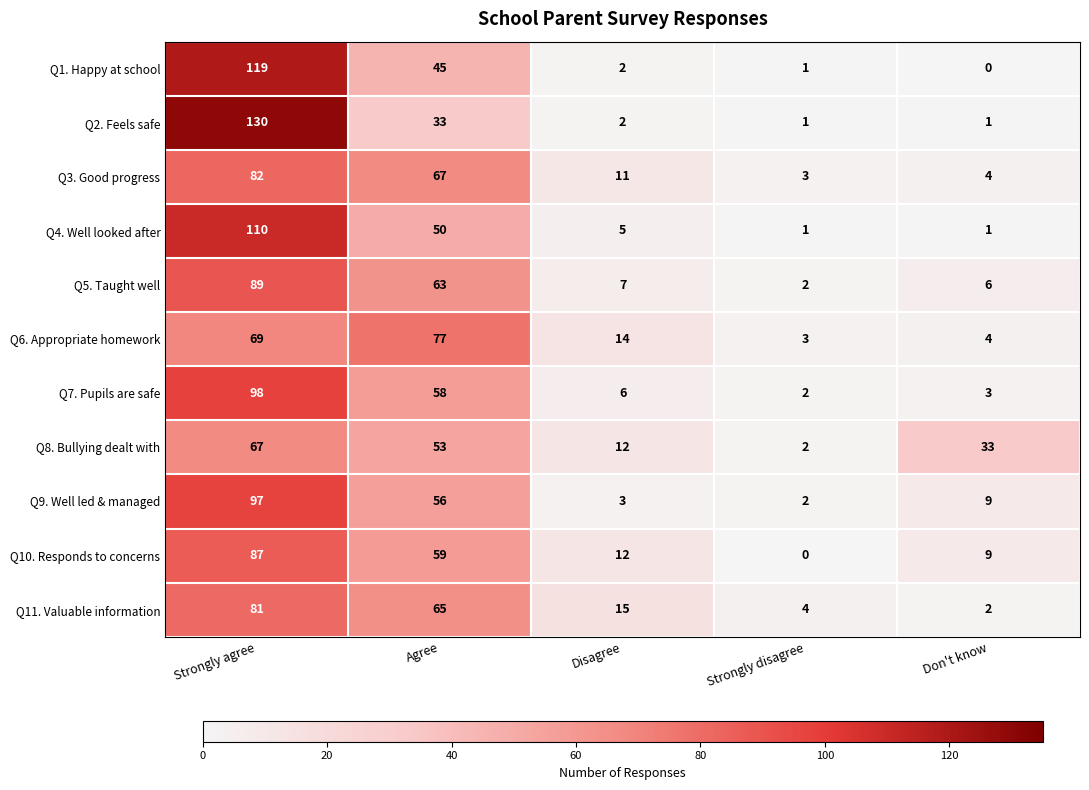

List the series in order of their peak value, highest first.

Q2. Feels safe, Q1. Happy at school, Q4. Well looked after, Q7. Pupils are safe, Q9. Well led & managed, Q5. Taught well, Q10. Responds to concerns, Q3. Good progress, Q11. Valuable information, Q6. Appropriate homework, Q8. Bullying dealt with